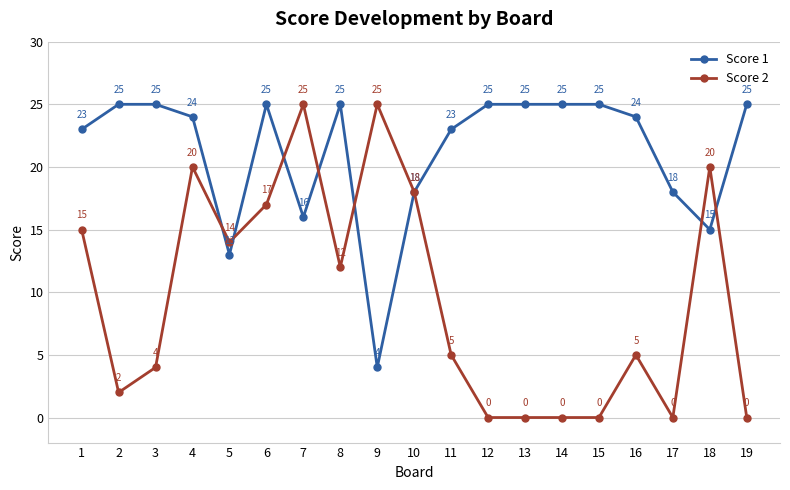

What is the sum of the Score 1 values at 9 and 14?

29